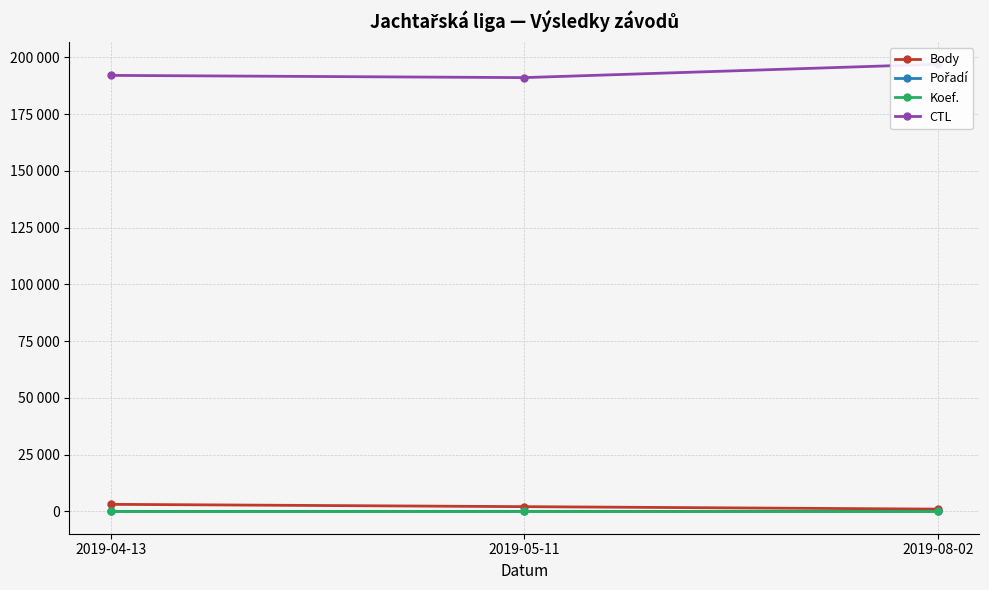

What is the average value of the Body series?

2061